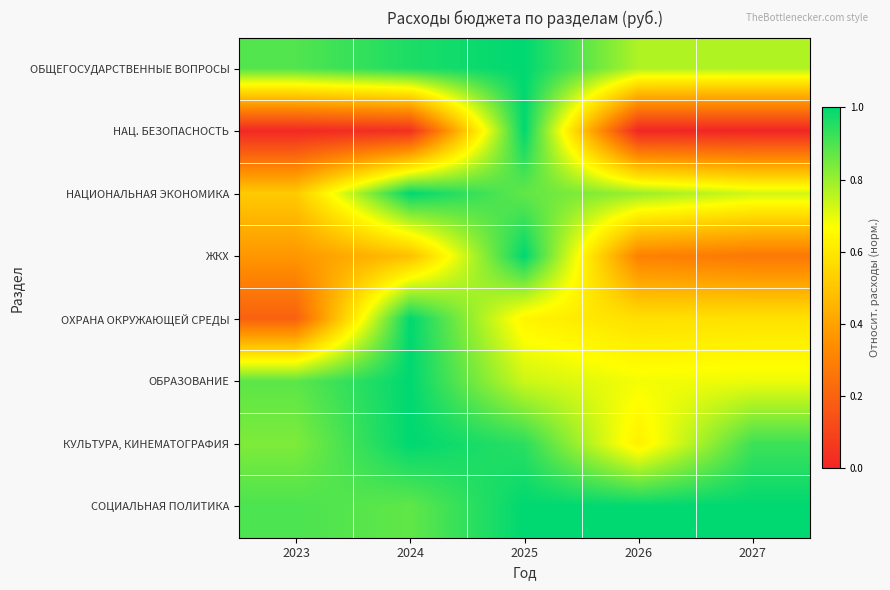

At which category is the sum across all series the highest?

2025